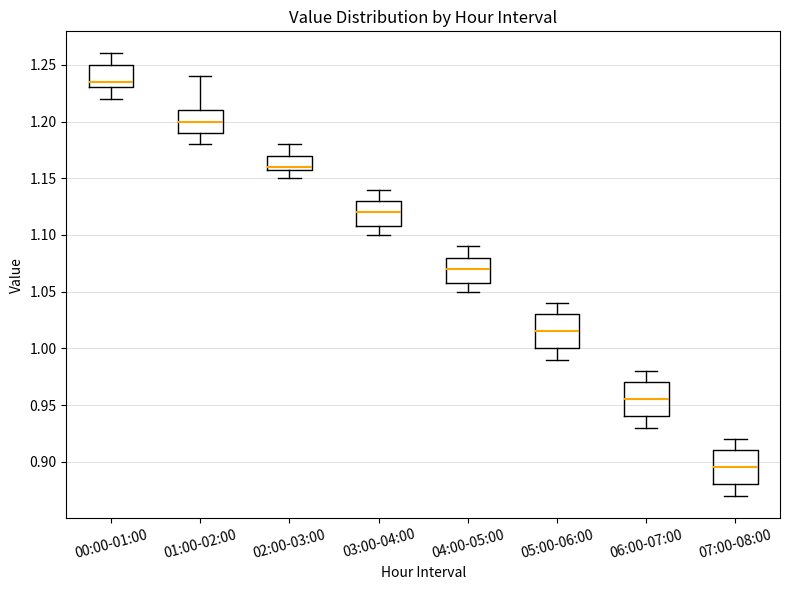

Reading left to right, transcribe this box plot: for each box, give where its median line is, the range the box spans, and where its two whiskers end, as read against the y-axis. The values are not printed on the chart, so give them approximately, as read against the axis.

00:00-01:00: median 1.235, box 1.230 to 1.250, whiskers 1.220 to 1.260
01:00-02:00: median 1.200, box 1.190 to 1.210, whiskers 1.180 to 1.240
02:00-03:00: median 1.160 (just above the box's lower edge), box 1.160 to 1.170, whiskers 1.150 to 1.180
03:00-04:00: median 1.120, box 1.110 to 1.130, whiskers 1.100 to 1.140
04:00-05:00: median 1.070, box 1.060 to 1.080, whiskers 1.050 to 1.090
05:00-06:00: median 1.015, box 1.000 to 1.030, whiskers 0.990 to 1.040
06:00-07:00: median 0.955, box 0.940 to 0.970, whiskers 0.930 to 0.980
07:00-08:00: median 0.895, box 0.880 to 0.910, whiskers 0.870 to 0.920